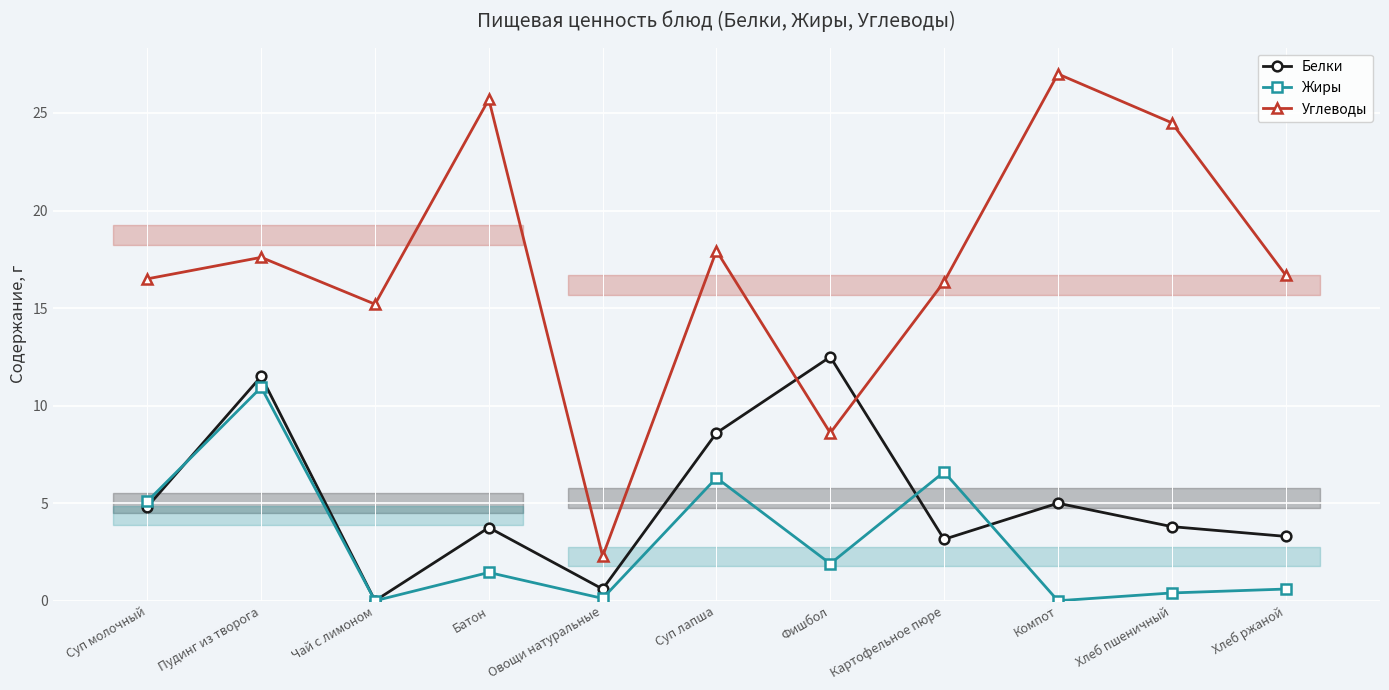

What is the sum of the Белки values at Суп молочный and Фишбол?

17.3